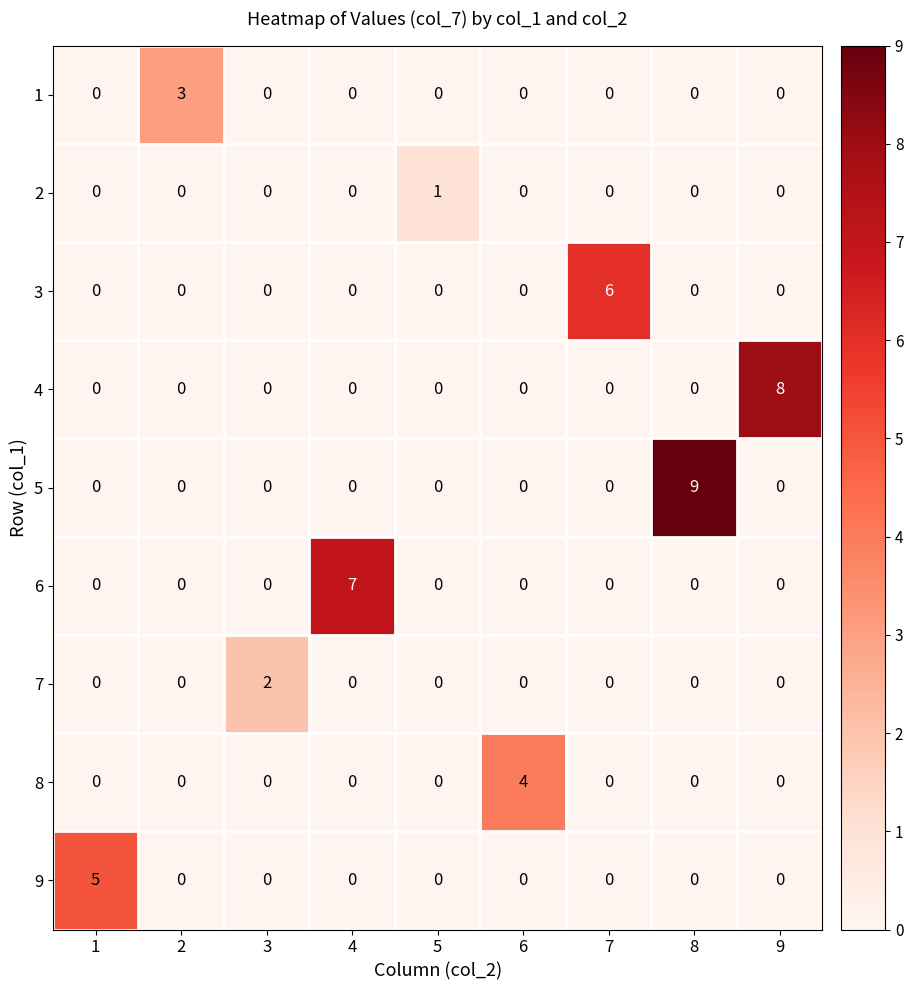

List the series in order of their peak value, lowest first.

2, 7, 1, 8, 9, 3, 6, 4, 5